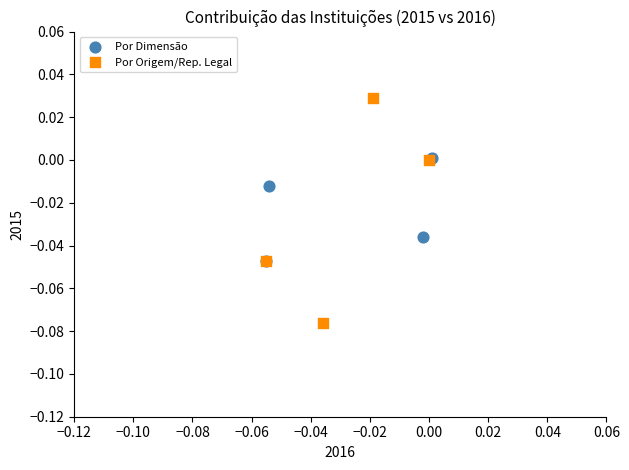

Which series contains the lowest Y value?

Por Origem/Rep. Legal